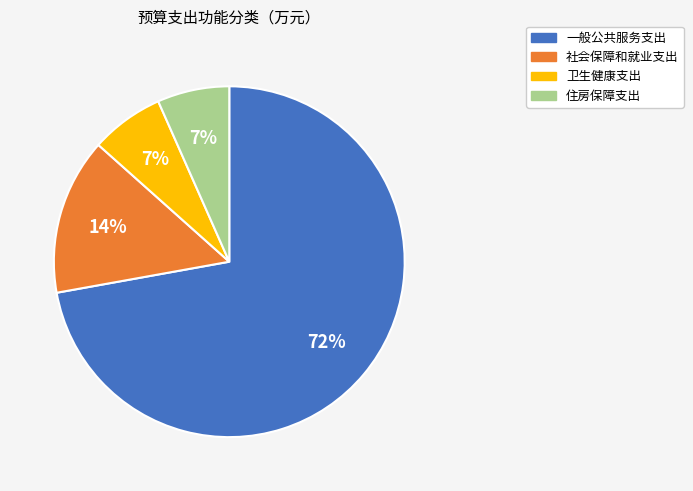

How many slices are in this pie chart?

4